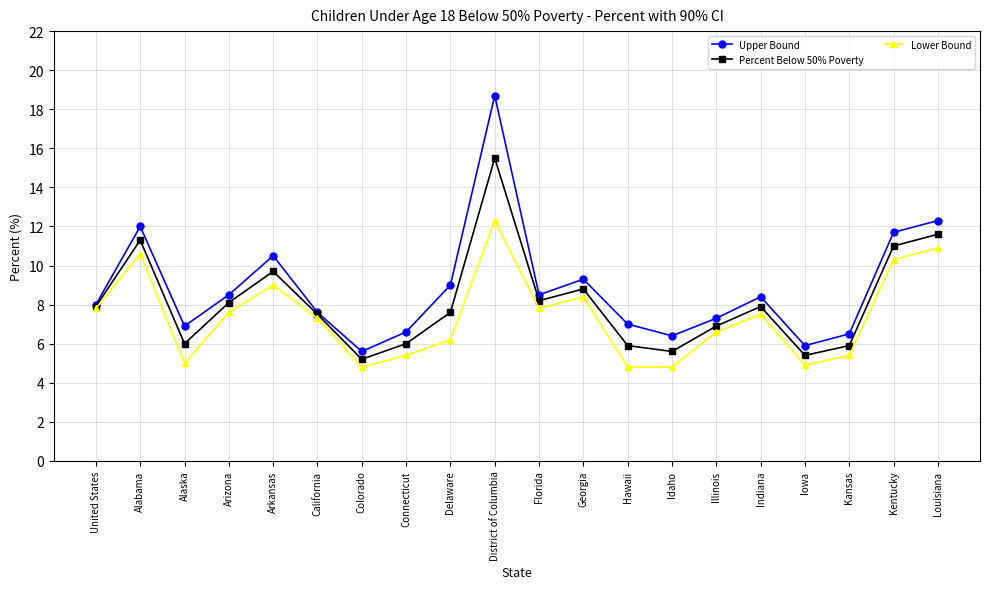

True or false: Lower Bound and Upper Bound cross at least once.

False